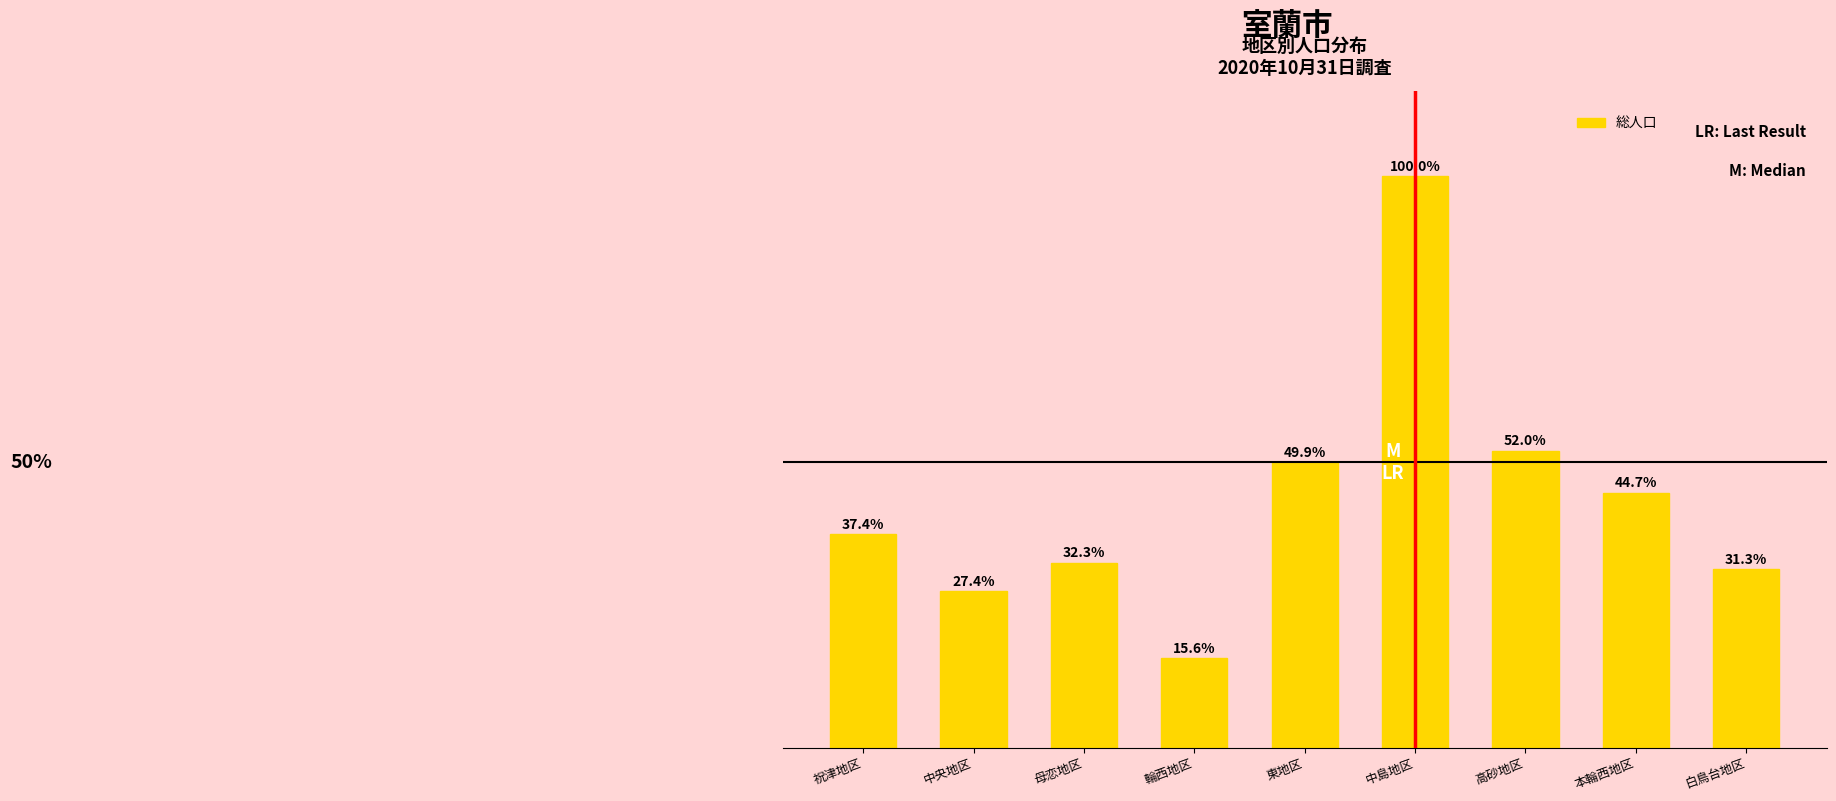

True or false: the data shows 0.5 at 高砂地区.

True